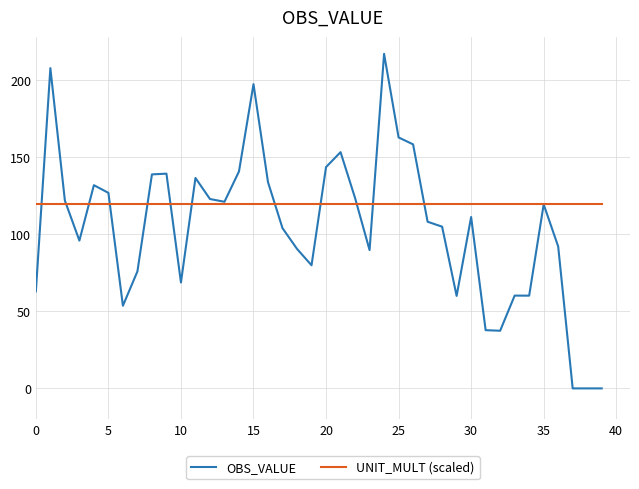

How many values in the OBS_VALUE series exceed 111?

20